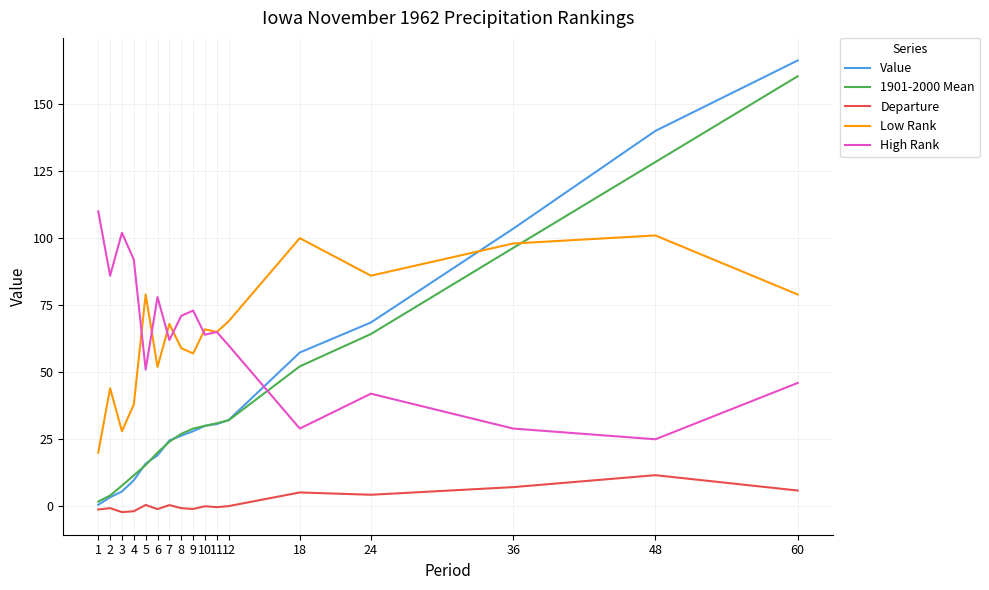

True or false: Departure has more than 2 points higher than both neighbors.

True